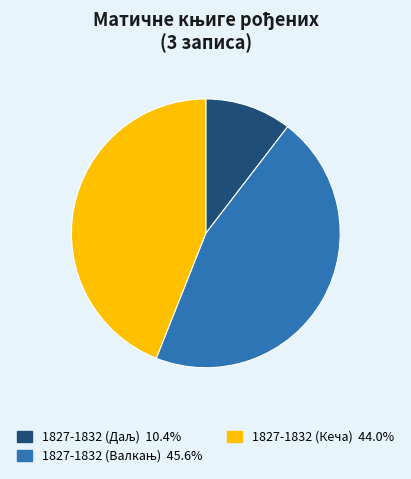

Does 1827-1832 (Кеча) account for over 50% of the chart?

No